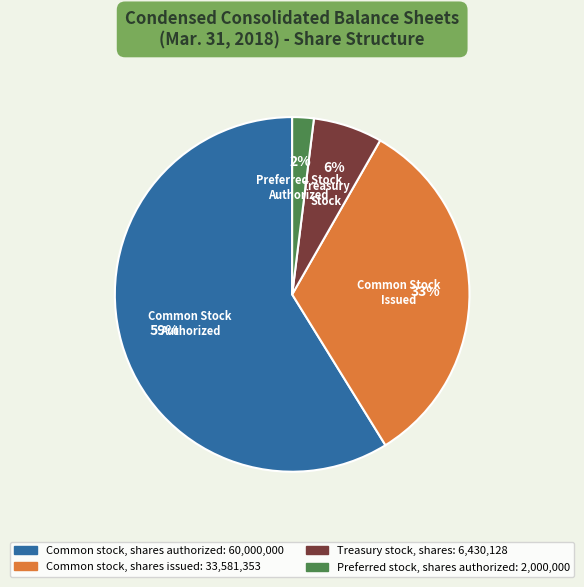

Which has a higher value, Common stock, shares authorized or Preferred stock, shares authorized?

Common stock, shares authorized